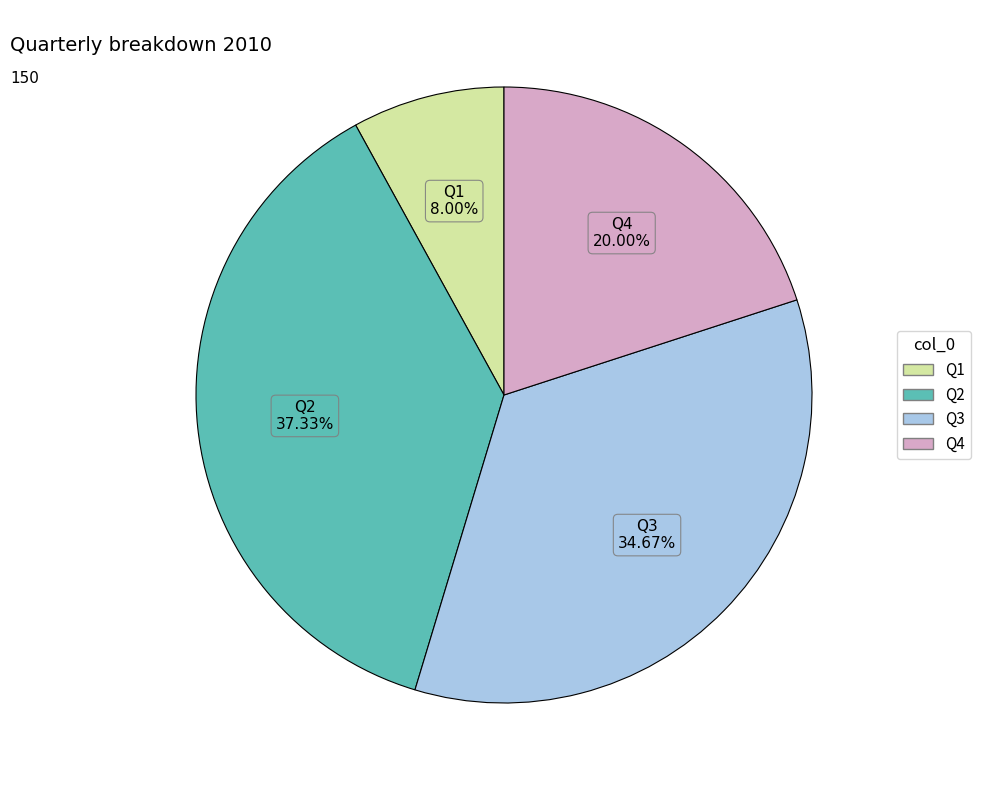

To the nearest percent, what is the difference between the largest and smallest slice percentages?

29%